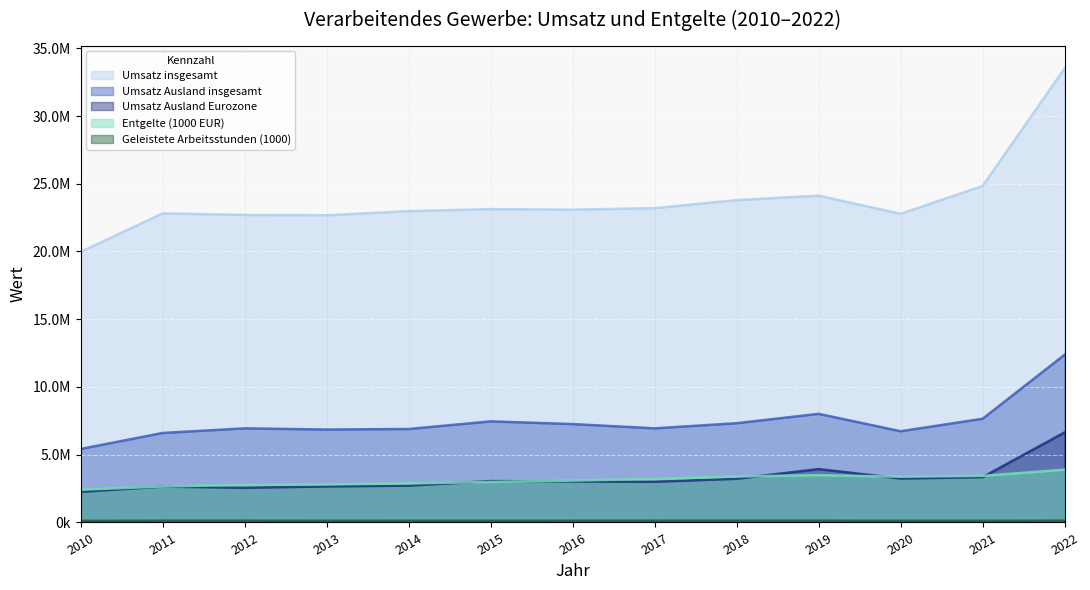

What is the total value across all series at 2014?

35604937